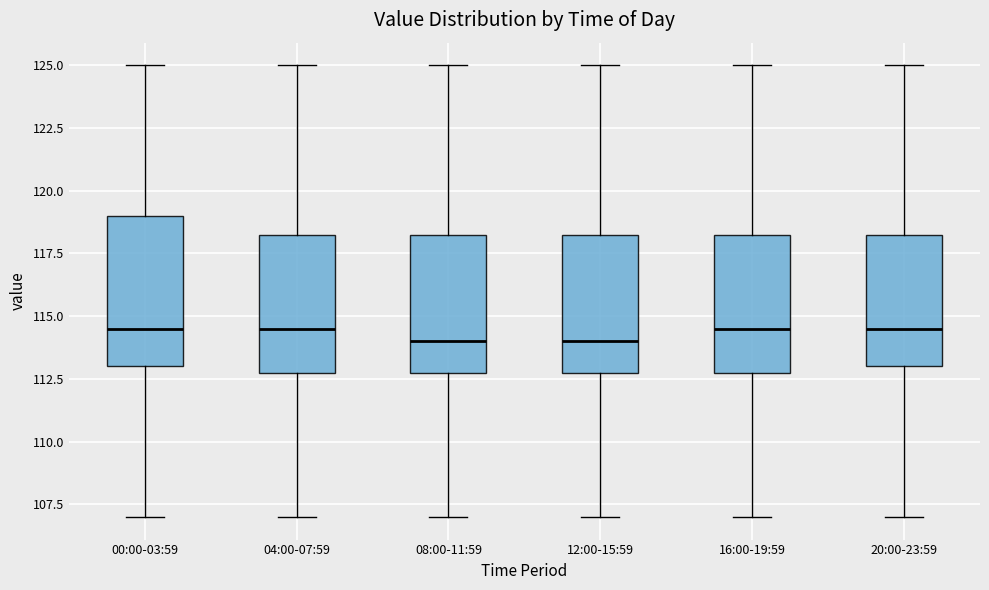

Reading left to right, read every box against the y-axis: the position of its median line, the range the box covers, and the ends of its whiskers. The values are not printed on the chart, so give them approximately, as read against the axis.

00:00-03:59: median 114.5, box 113.0 to 119.0, whiskers 107.0 to 125.0
04:00-07:59: median 114.5, box 113.0 to 118.5, whiskers 107.0 to 125.0
08:00-11:59: median 114.0, box 113.0 to 118.5, whiskers 107.0 to 125.0
12:00-15:59: median 114.0, box 113.0 to 118.5, whiskers 107.0 to 125.0
16:00-19:59: median 114.5, box 113.0 to 118.5, whiskers 107.0 to 125.0
20:00-23:59: median 114.5, box 113.0 to 118.5, whiskers 107.0 to 125.0